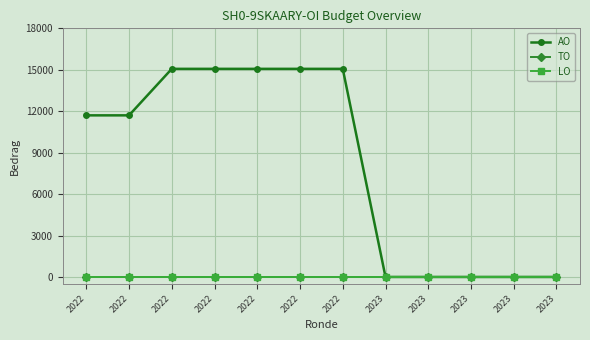

Does the chart have visible grid lines?

Yes